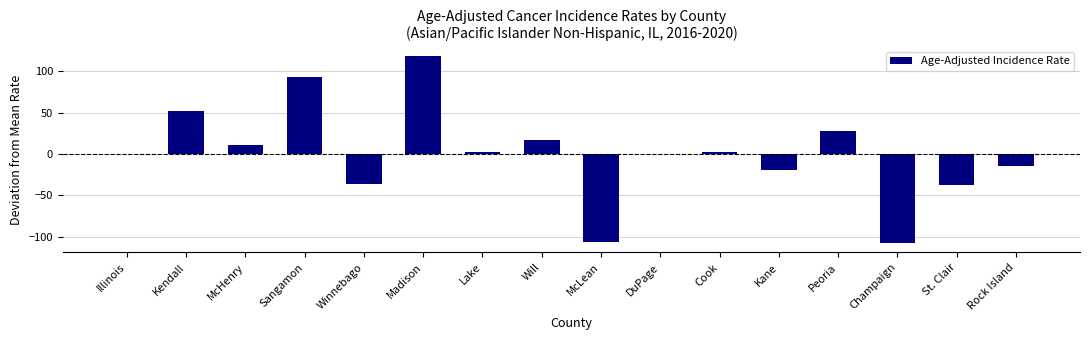

What is the sum of the values at Champaign and McHenry?

-97.7